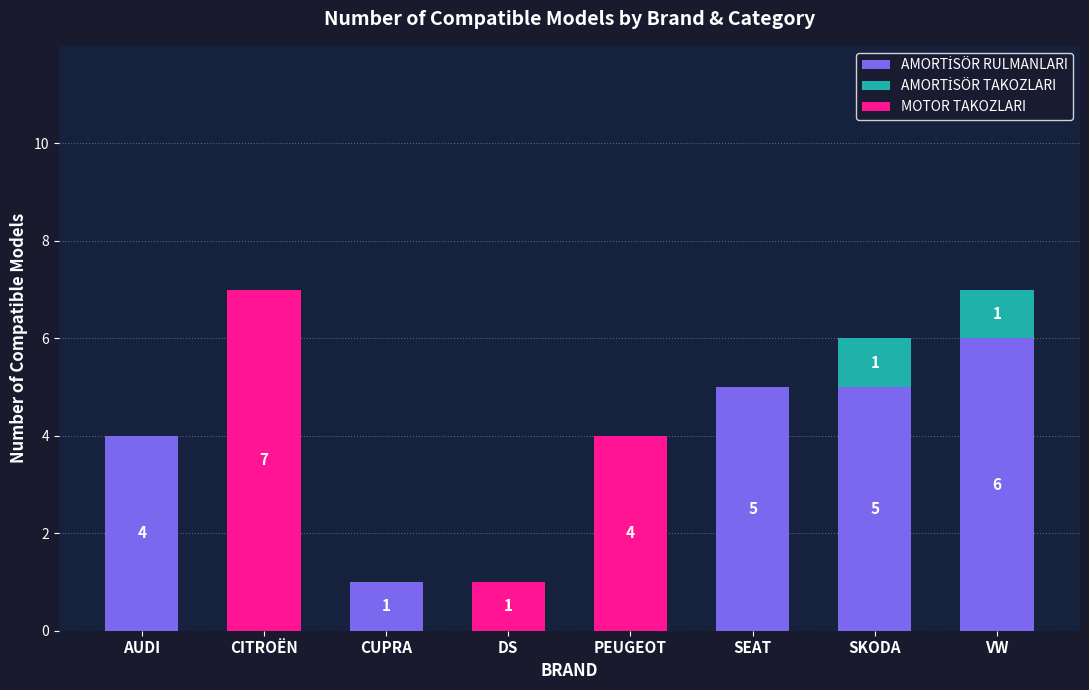

What is the total value across all series at SKODA?

6